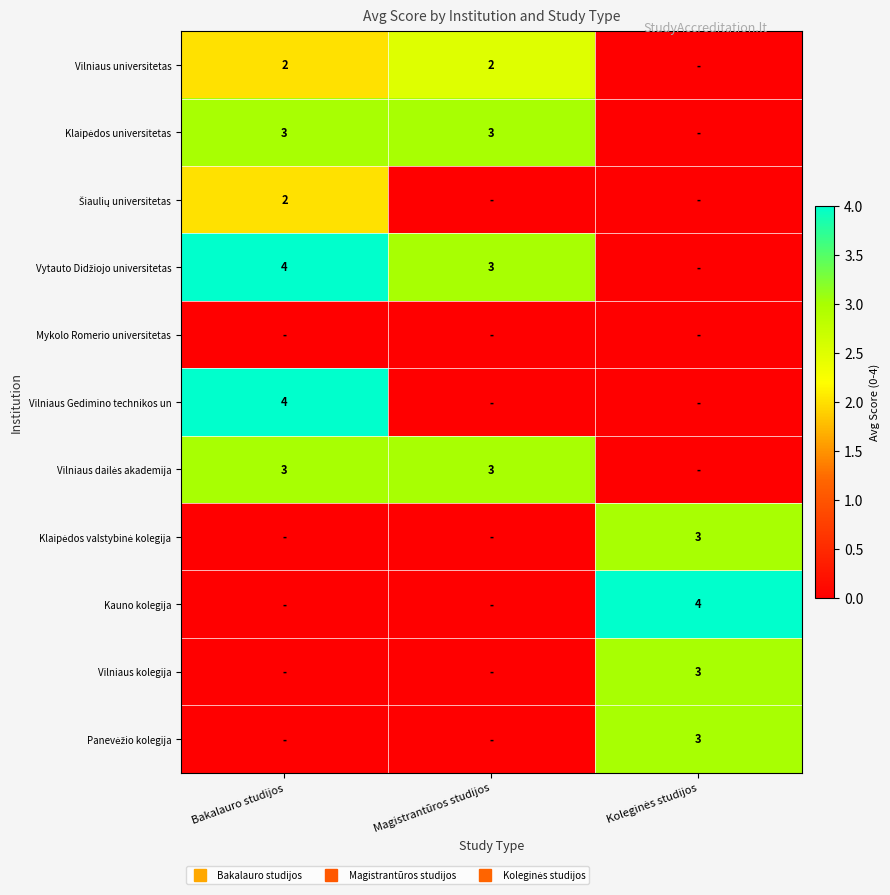

At how many categories does at least one series exceed 3?

2